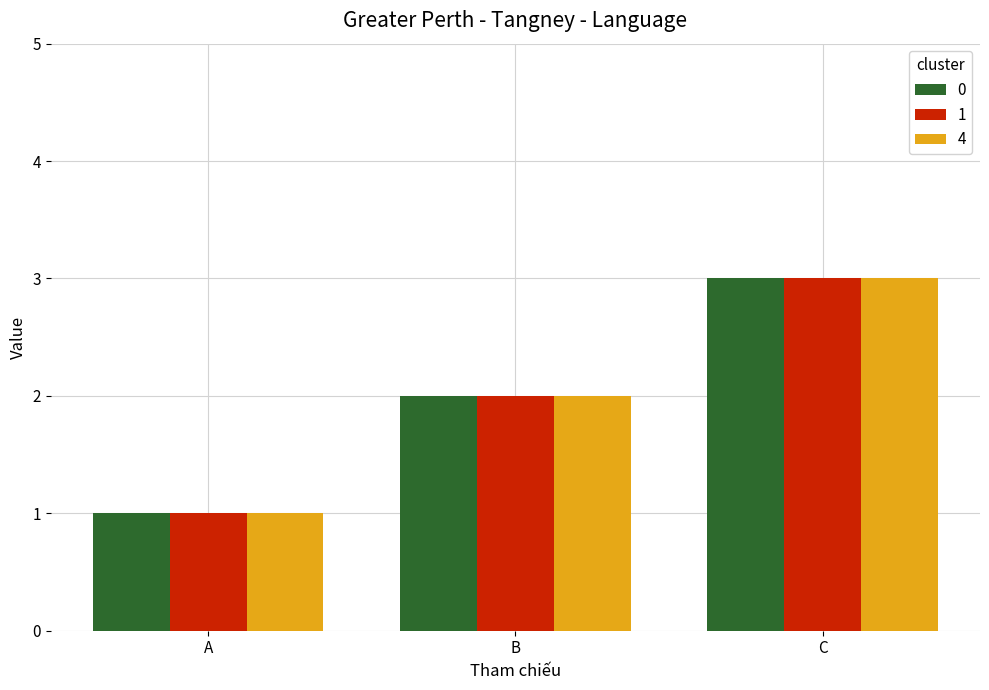

Count the 1 values in the range 1 to 3.

3